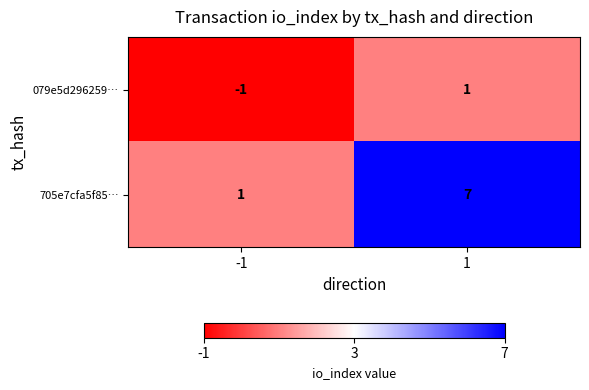

True or false: 705e7cfa5f85… has a value of 5 at 1.

False